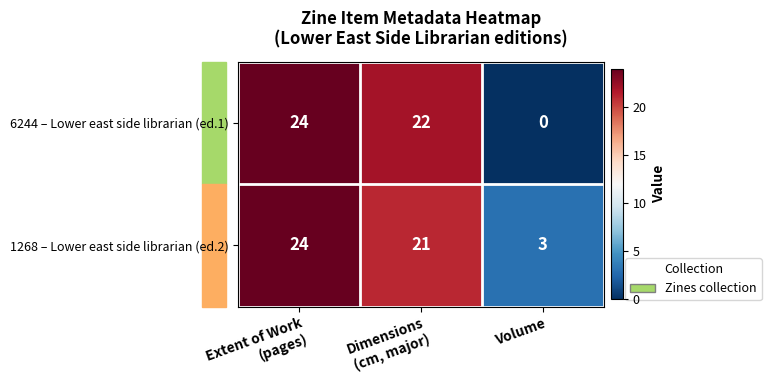

What is the greatest value displayed?

24